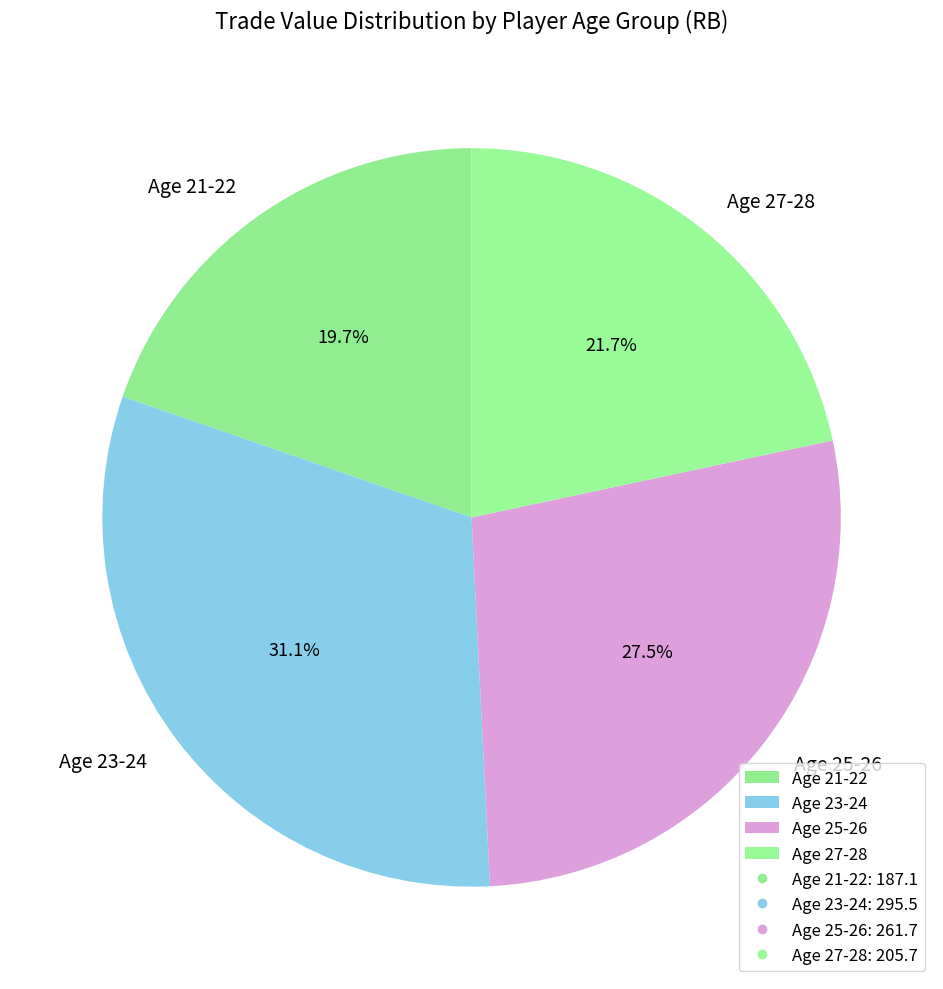

Is Age 25-26 the majority of the pie?

No